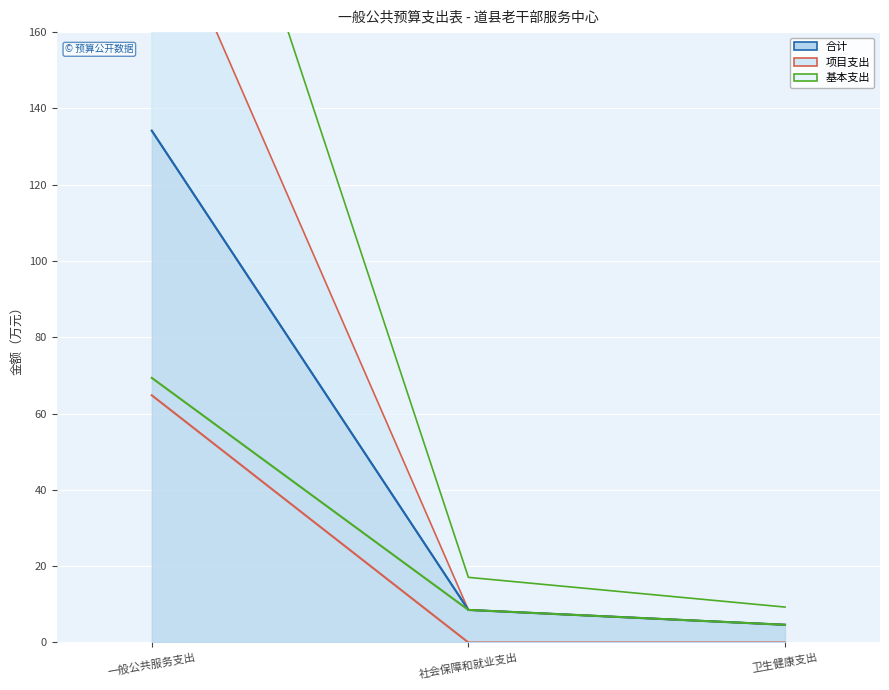

What is the approximate value of 合计 (线) at 社会保障和就业支出?

8.5